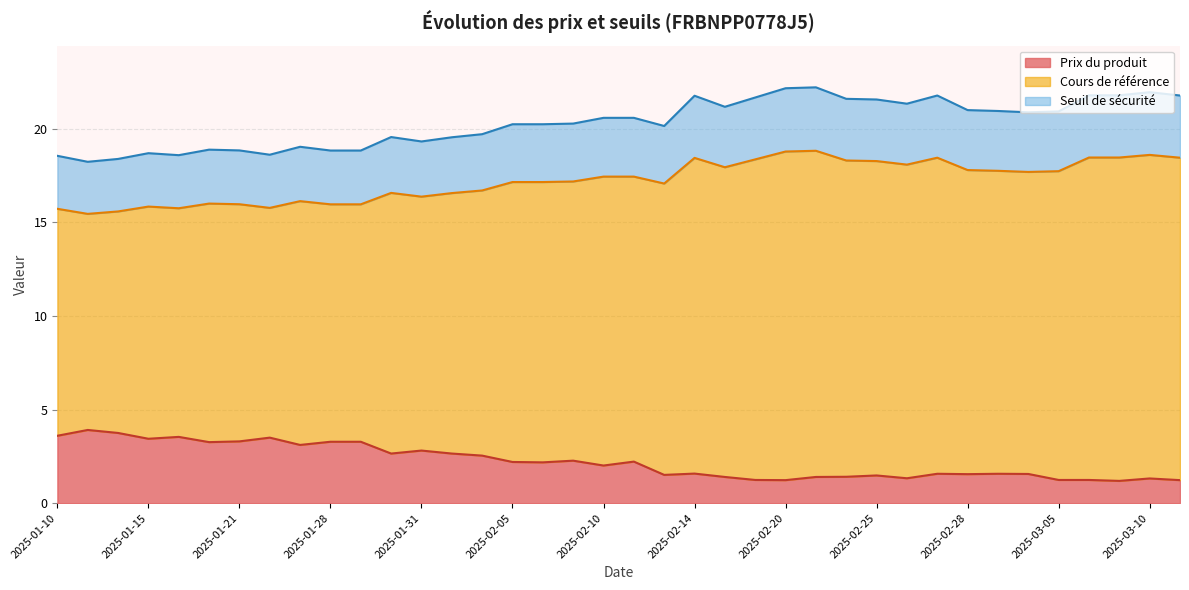

Reading left to right, list all the values displayed in this chart.

Seuil de sécurité: 18.6	18.2	18.4	18.7	18.6	18.9	18.8	18.6	19.0	18.8	18.8	19.6	19.3	19.5	19.7	20.2	20.2	20.3	20.6	20.6	20.1	21.8	21.2	21.7	22.2	22.2	21.6	21.6	21.3	21.8	21.0	20.9	20.9	20.9	21.8	21.8	21.9	21.8
Cours de référence: 15.7	15.4	15.6	15.8	15.8	16.0	16.0	15.8	16.1	16.0	16.0	16.6	16.4	16.6	16.7	17.1	17.1	17.2	17.4	17.4	17.1	18.4	17.9	18.4	18.8	18.8	18.3	18.3	18.1	18.4	17.8	17.8	17.7	17.7	18.5	18.5	18.6	18.4
Prix du produit: 3.6	3.9	3.8	3.4	3.5	3.3	3.3	3.5	3.1	3.3	3.3	2.6	2.8	2.6	2.5	2.2	2.2	2.3	2.0	2.2	1.5	1.6	1.4	1.2	1.2	1.4	1.4	1.5	1.3	1.6	1.6	1.6	1.6	1.2	1.2	1.2	1.3	1.2